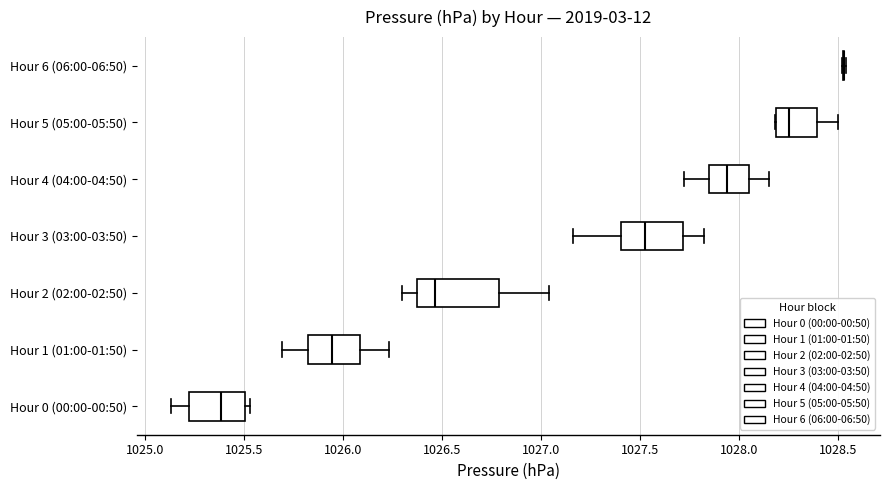

Reading bottom to top, read every box against the x-axis: the position of its median line, the range the box covers, and the ends of its whiskers. The values are not printed on the chart, so give them approximately, as read against the axis.

Hour 0 (00:00-00:50): median 1025.40, box 1025.25 to 1025.50, whiskers 1025.15 to 1025.55
Hour 1 (01:00-01:50): median 1025.95, box 1025.85 to 1026.10, whiskers 1025.70 to 1026.25
Hour 2 (02:00-02:50): median 1026.45, box 1026.40 to 1026.80, whiskers 1026.30 to 1027.05
Hour 3 (03:00-03:50): median 1027.55, box 1027.40 to 1027.70, whiskers 1027.15 to 1027.80
Hour 4 (04:00-04:50): median 1027.95, box 1027.85 to 1028.05, whiskers 1027.70 to 1028.15
Hour 5 (05:00-05:50): median 1028.25, box 1028.20 to 1028.40, whiskers 1028.20 to 1028.50
Hour 6 (06:00-06:50): box collapsed to a line at 1028.55, whiskers 1028.50 to 1028.55